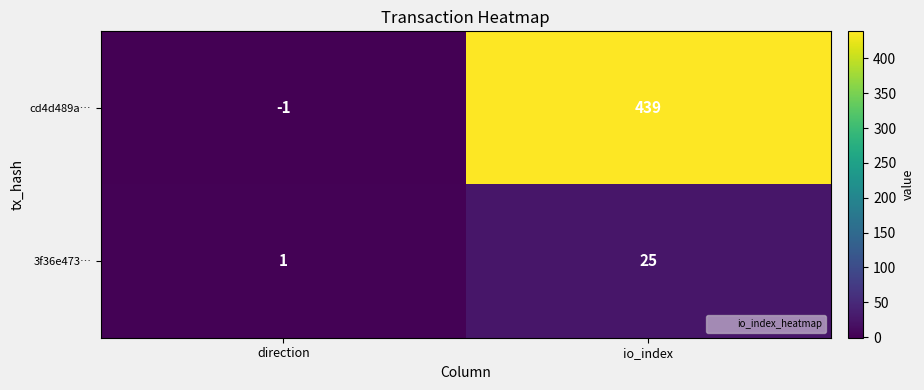

Which series has the largest total across all categories?

cd4d489a…